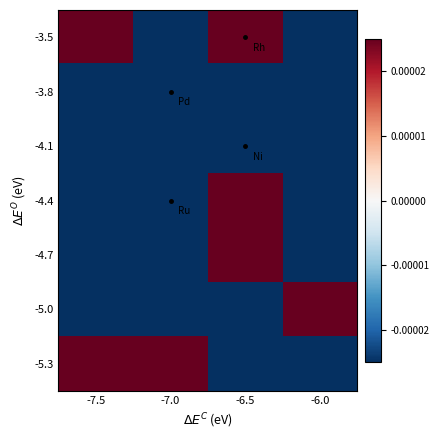

Reading left to right, what are all the values shown in this chart?

-3.5: -7.5=0.0	-7.0=-0.0	-6.5=0.0	-6.0=-0.0
-3.8: -7.5=-0.0	-7.0=-0.0	-6.5=-0.0	-6.0=-0.0
-4.1: -7.5=-0.0	-7.0=-0.0	-6.5=-0.0	-6.0=-0.0
-4.4: -7.5=-0.0	-7.0=-0.0	-6.5=0.0	-6.0=-0.0
-4.7: -7.5=-0.0	-7.0=-0.0	-6.5=0.0	-6.0=-0.0
-5.0: -7.5=-0.0	-7.0=-0.0	-6.5=-0.0	-6.0=0.0
-5.3: -7.5=0.0	-7.0=0.0	-6.5=-0.0	-6.0=-0.0